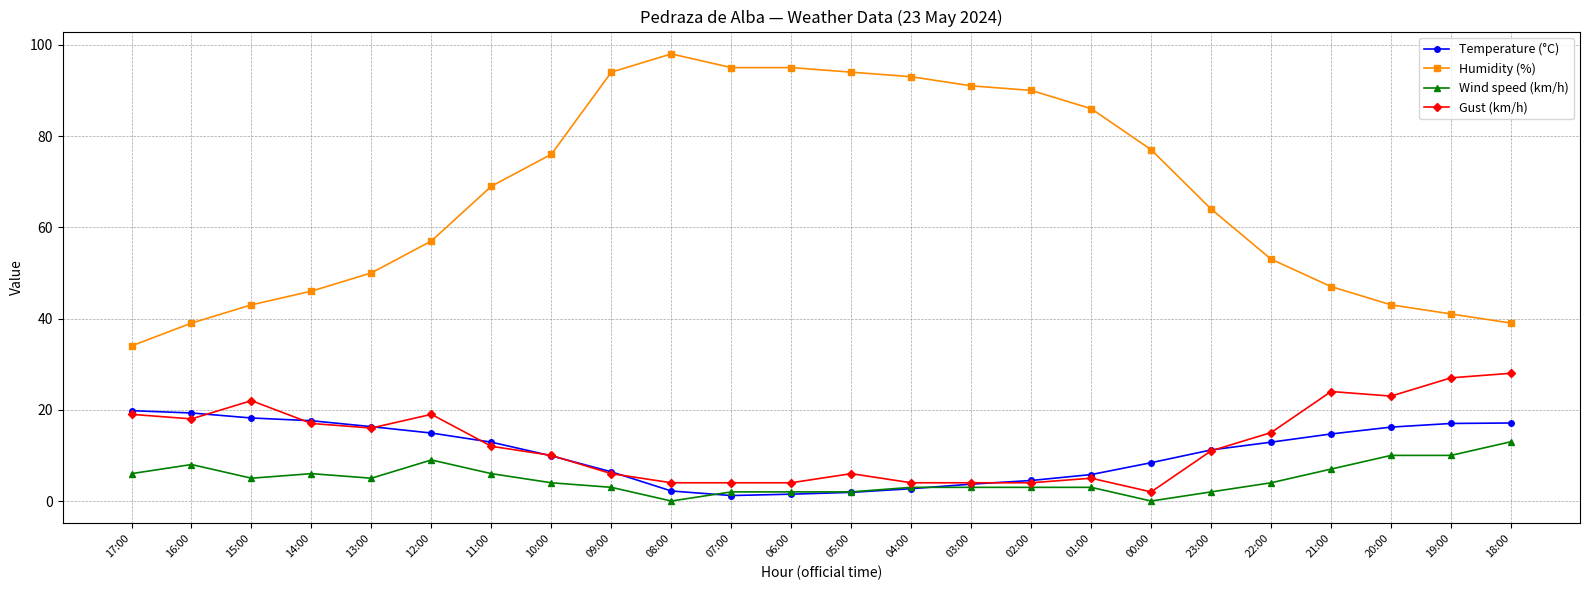

True or false: Gust (km/h) and Humidity (%) intersect in this chart.

False